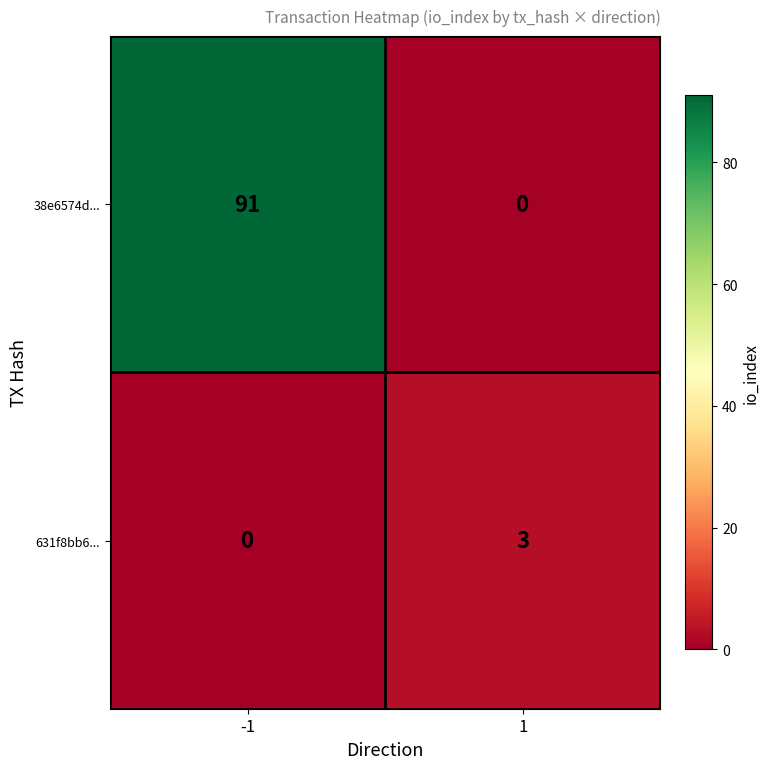

List the series in order of their peak value, lowest first.

631f8bb6..., 38e6574d...